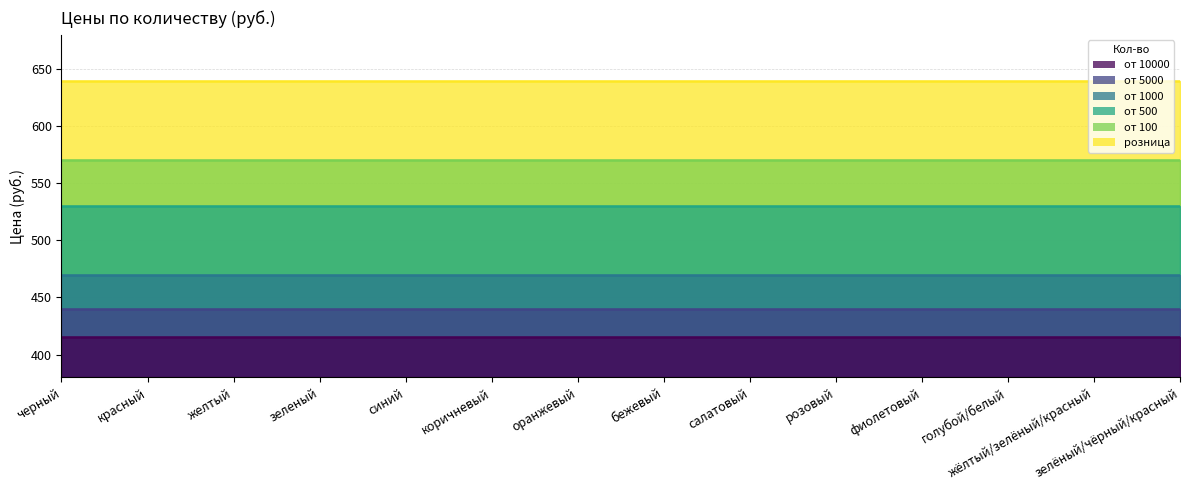

Is it true that от 100 equals 786 at голубой/белый?

False